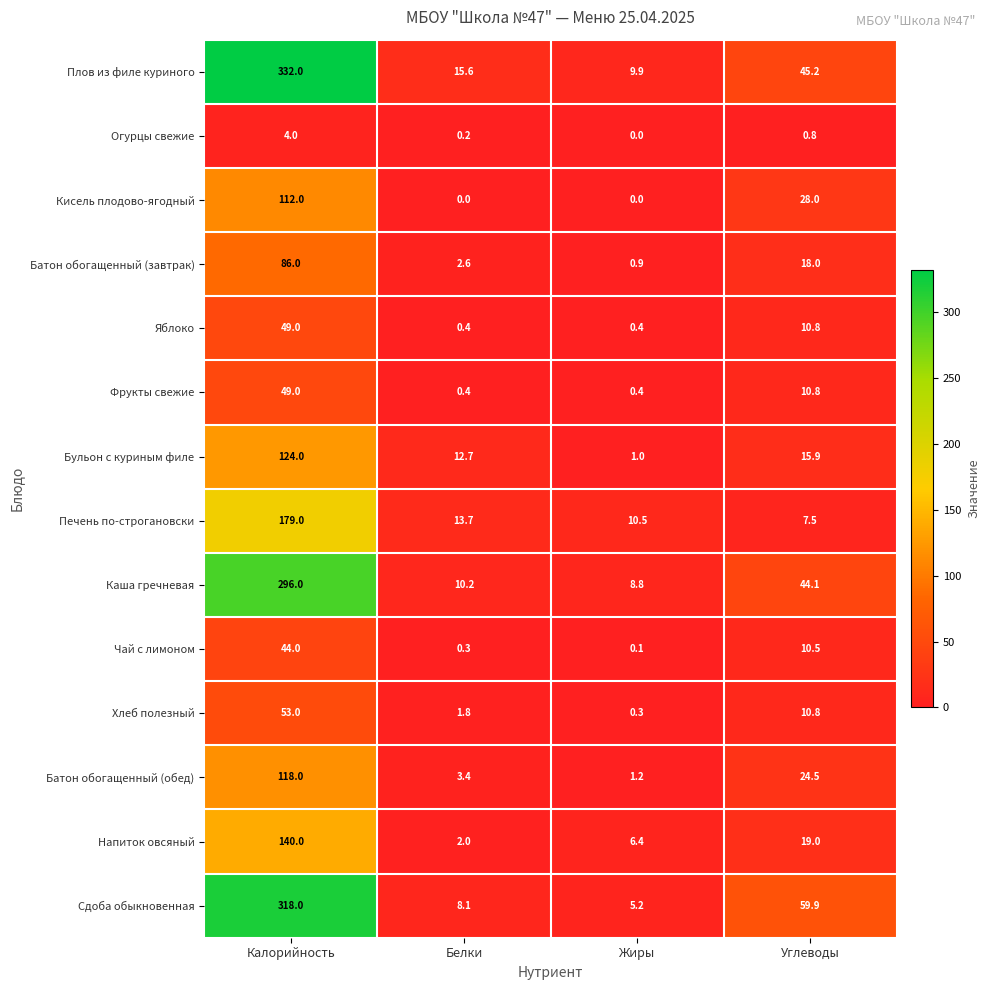

Which series has the widest spread of values?

Плов из филе куриного